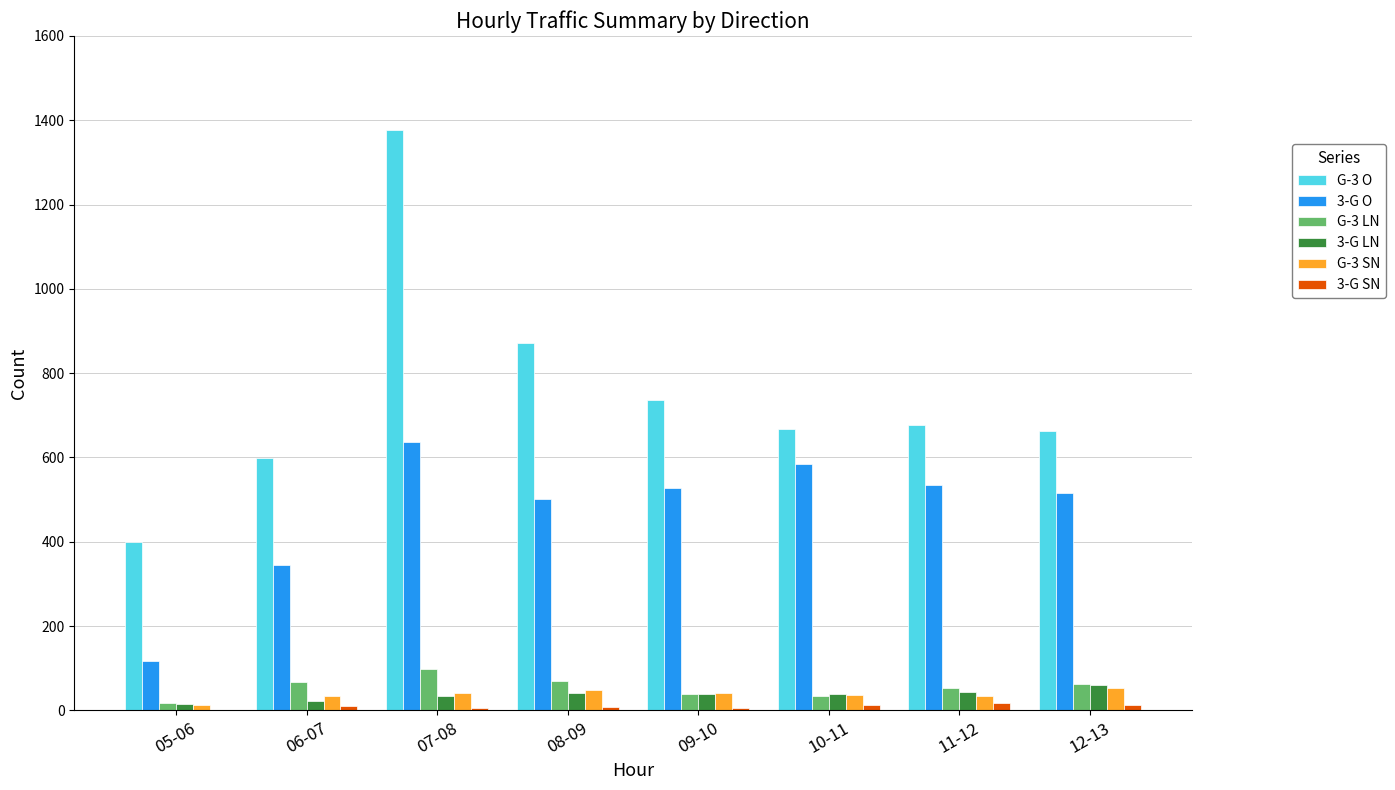

What is the approximate value of 3-G O at 09-10, to the nearest 100?

500